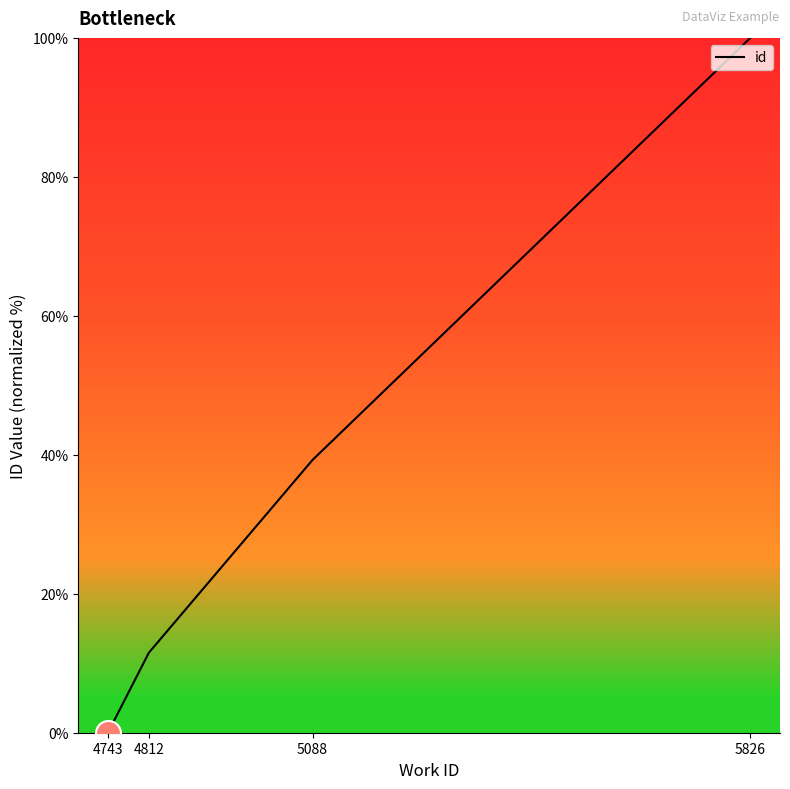

True or false: there are more than 0 points higher than both neighbors.

False